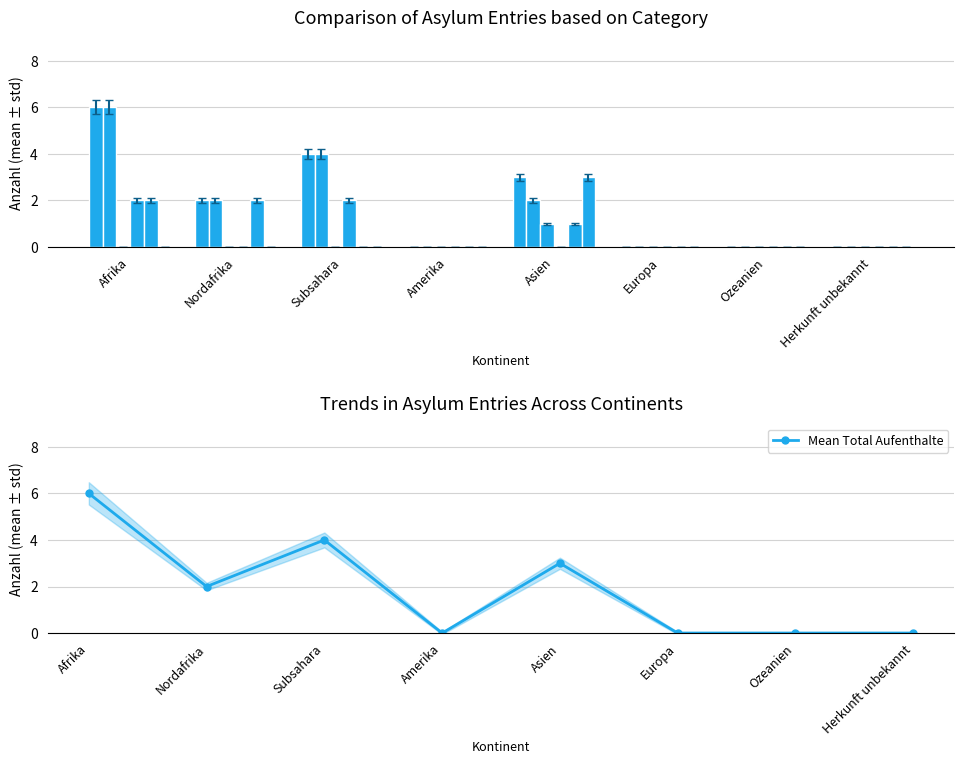

What is the label of the 6th bar from the right?

Subsahara